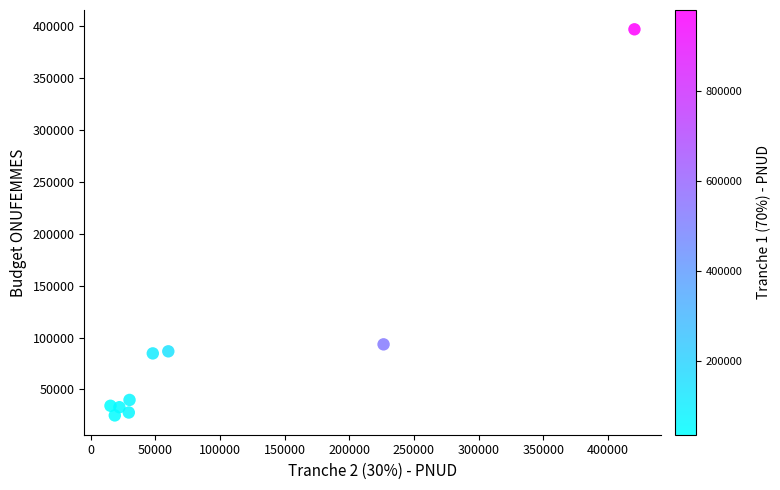

What Y value in the scatter plot is closest to 211098?

93500.4